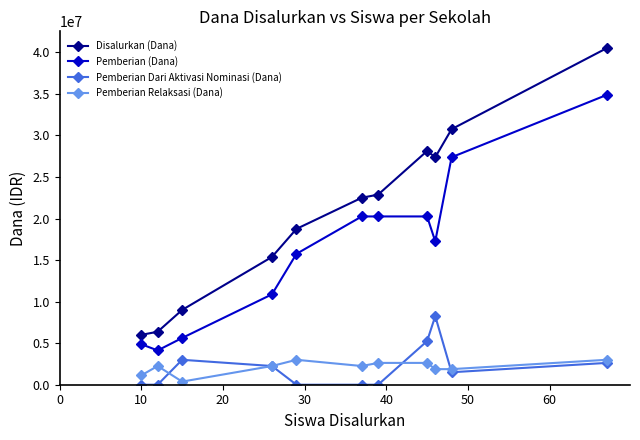

Which series has the widest spread of values?

Disalurkan (Dana)